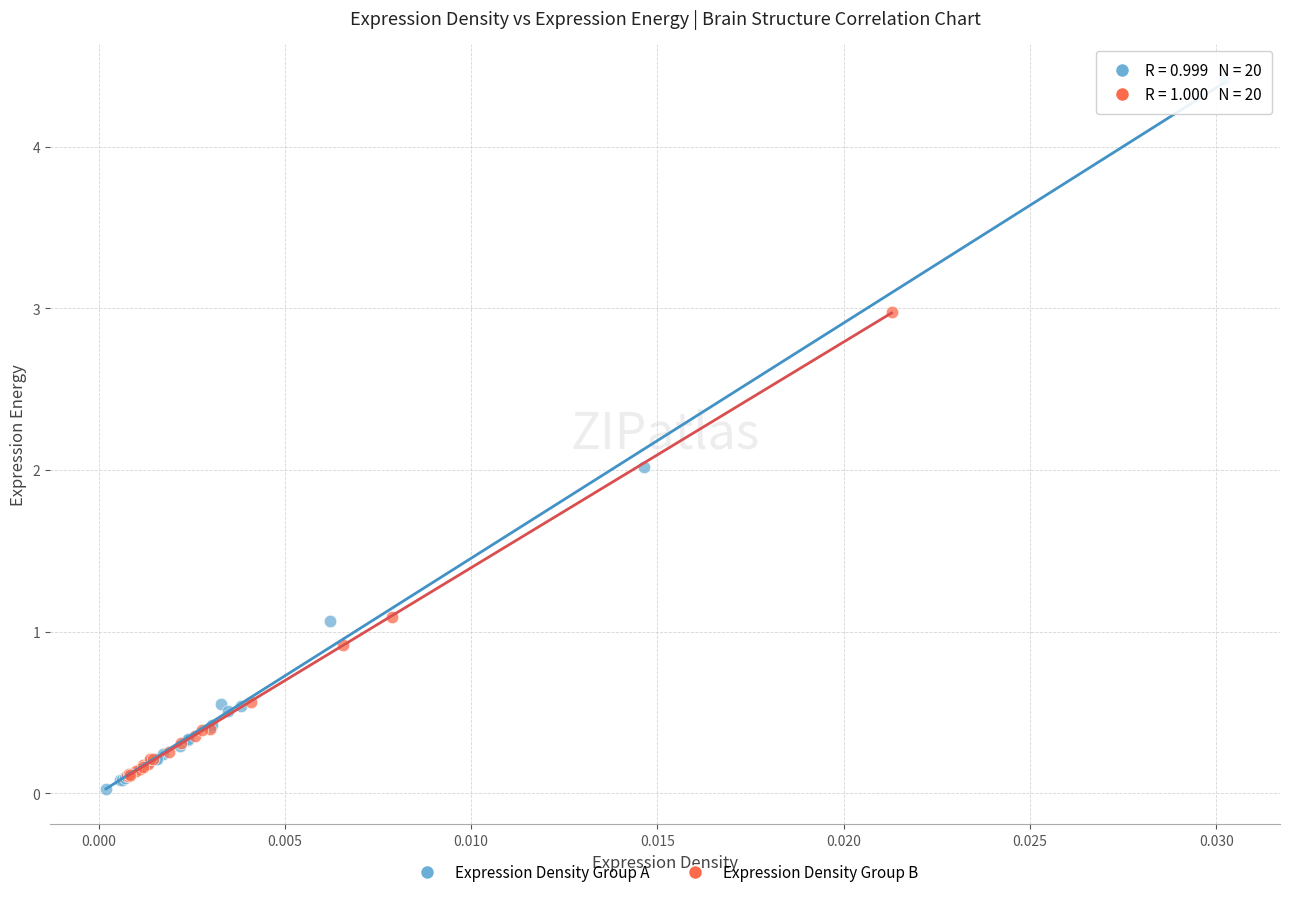

Which series has the largest Y range (max minus min)?

Expression Density Group A